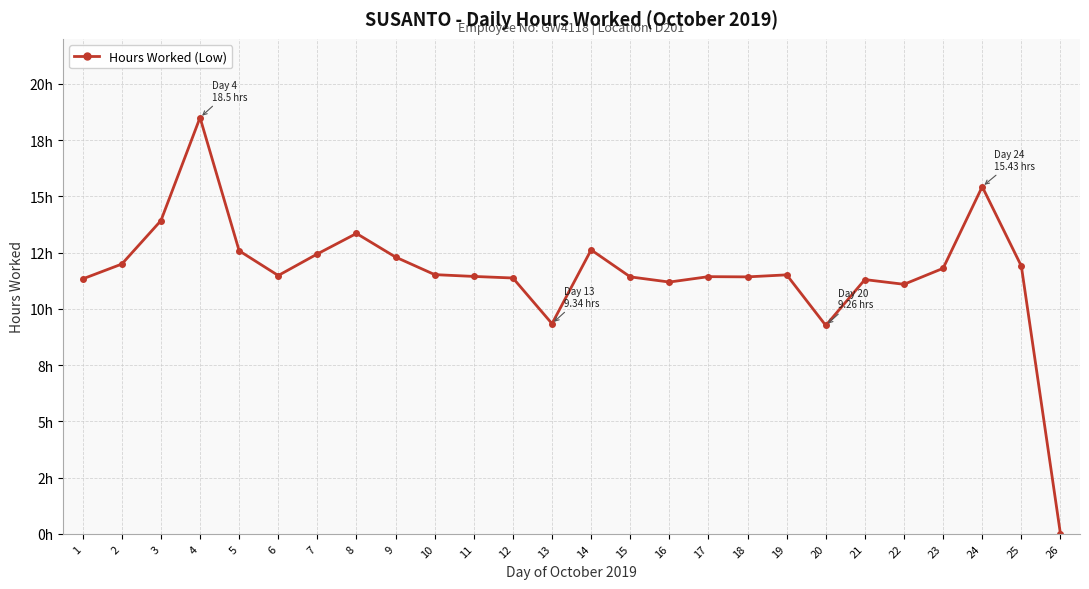

Is this an area chart (filled region under the line)?

No